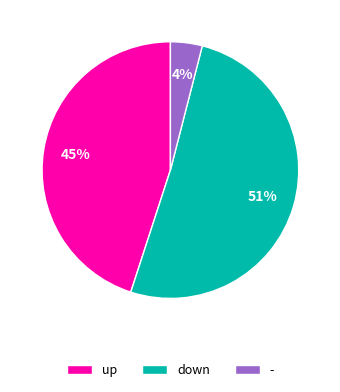

Count the number of slices in the pie.

3